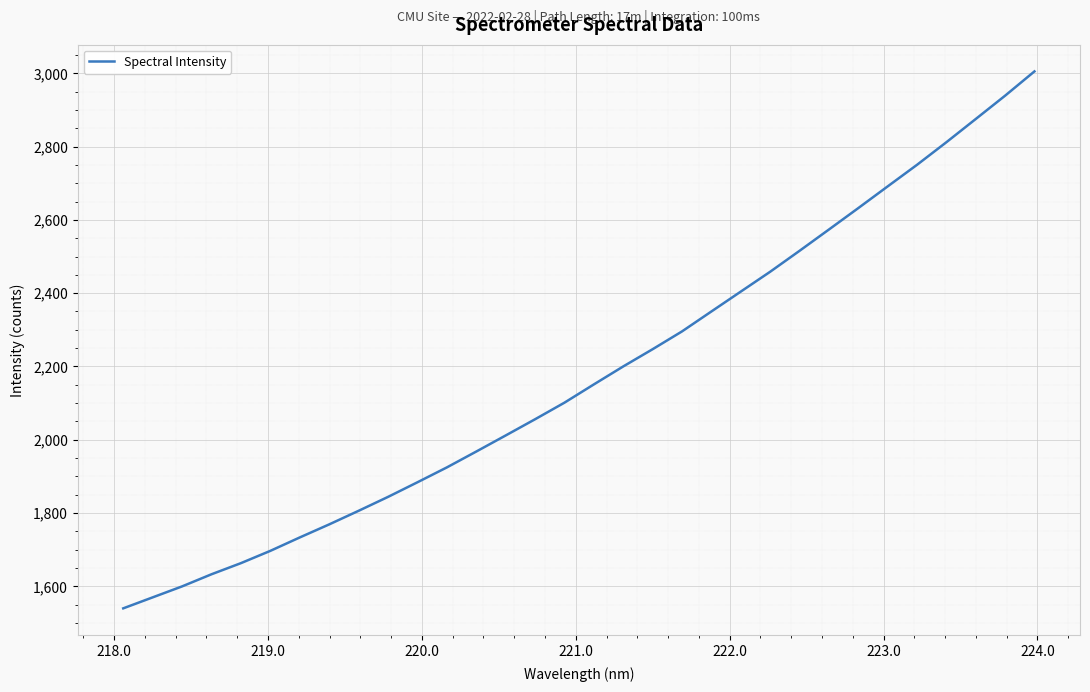

How many values exceed 2150?

16